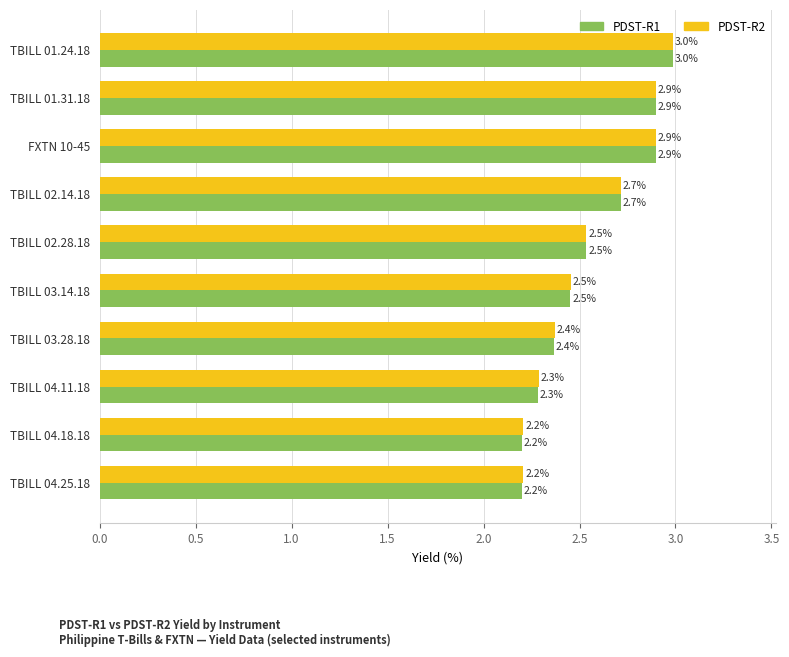

What is the difference between the second highest and second lowest values in the PDST-R1 series?

0.7